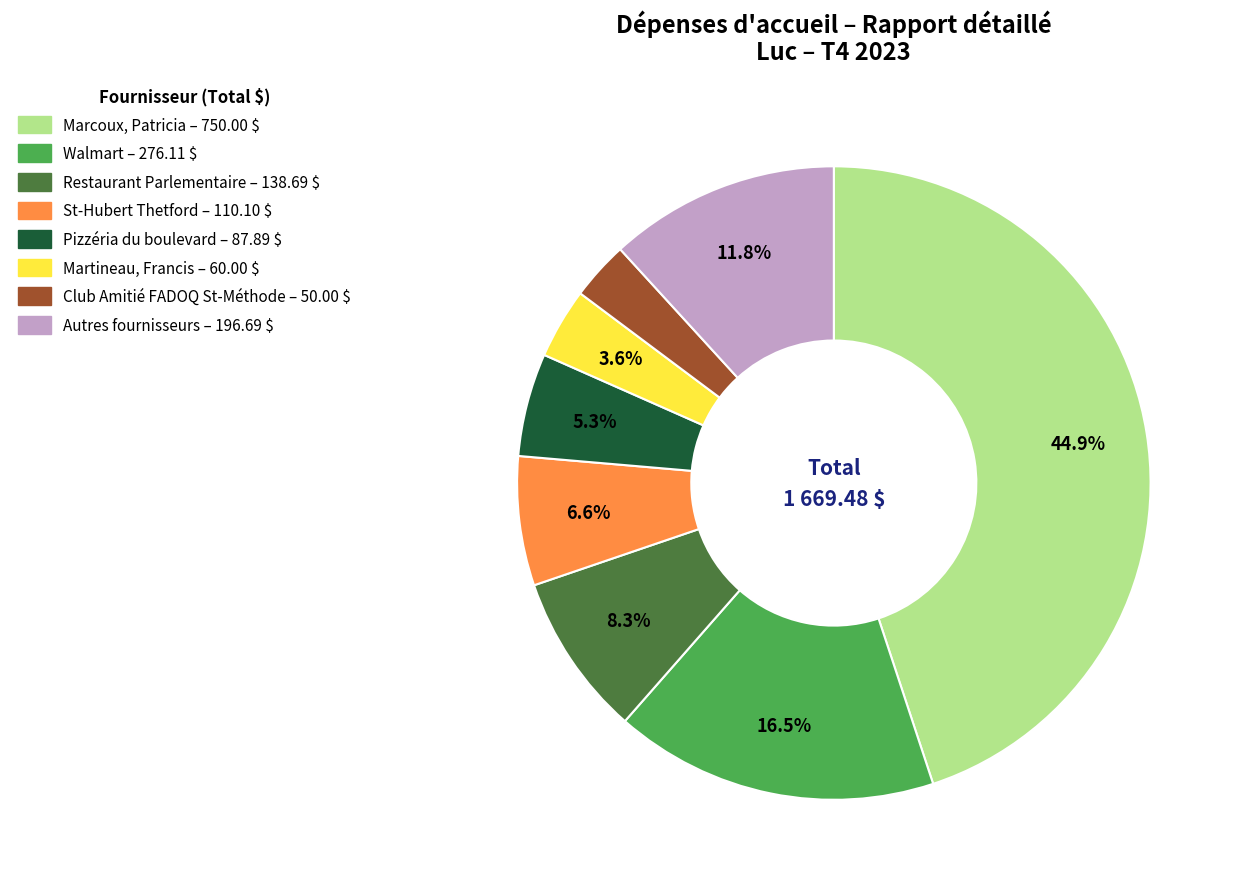

Is there any slice that represents more than half of the pie?

No